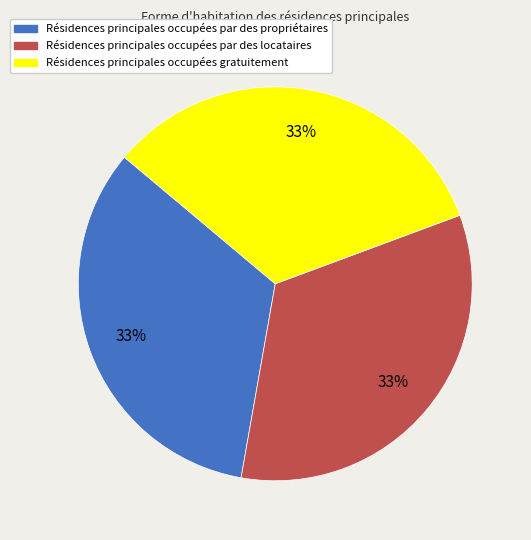

To the nearest percent, what portion does Résidences principales occupées par des locataires represent?

33%